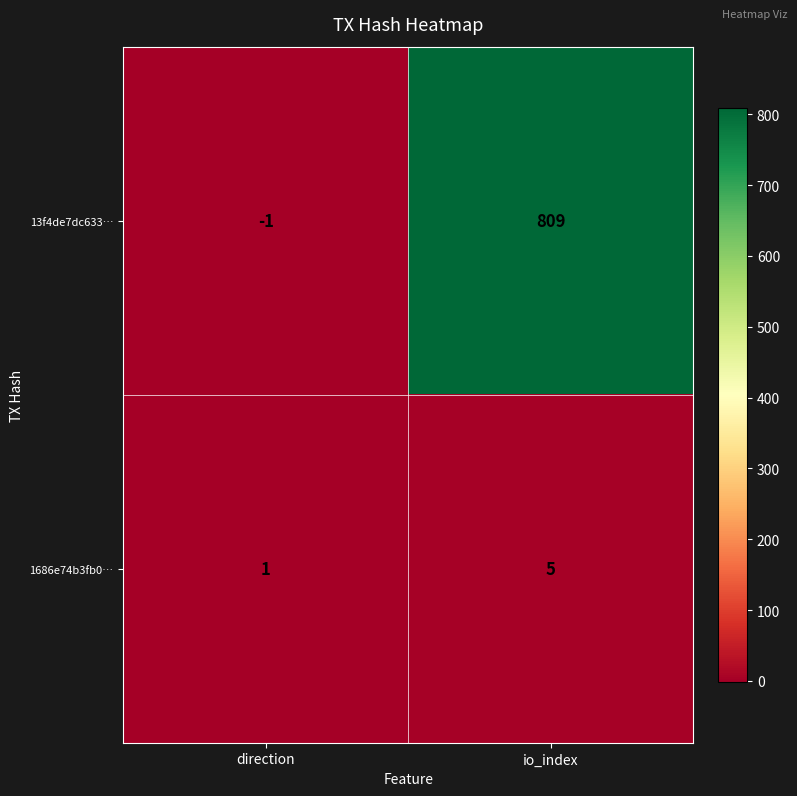

Which label corresponds to the largest value in the chart?

io_index